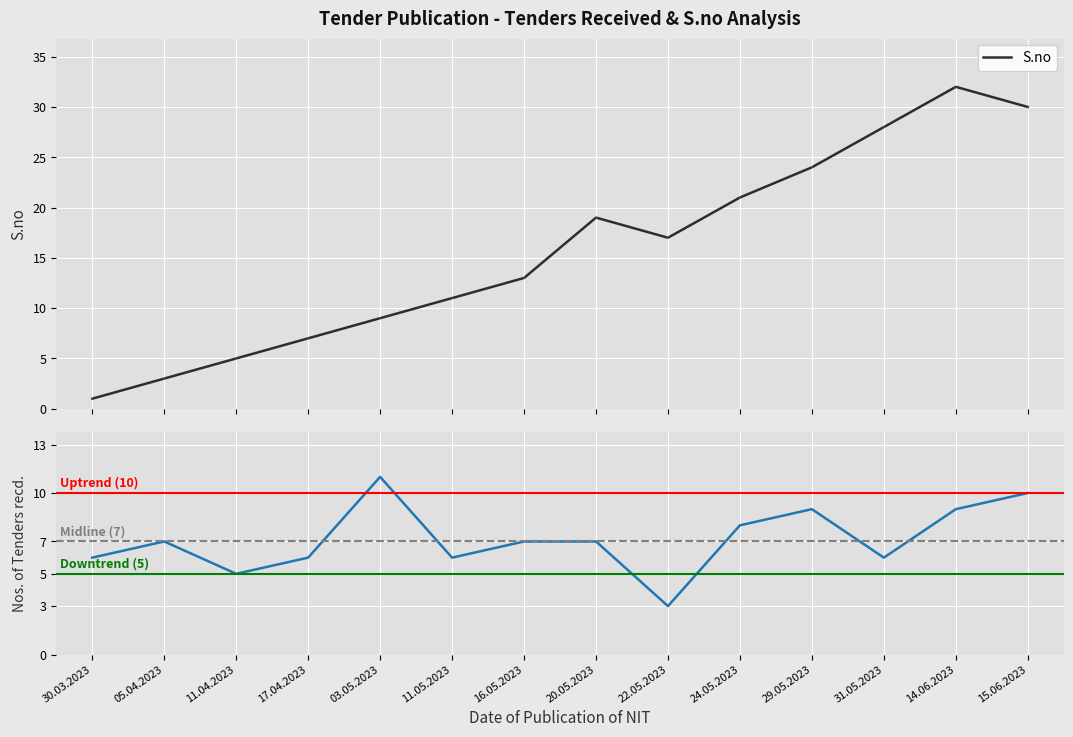

At how many categories does at least one series exceed 26?

3